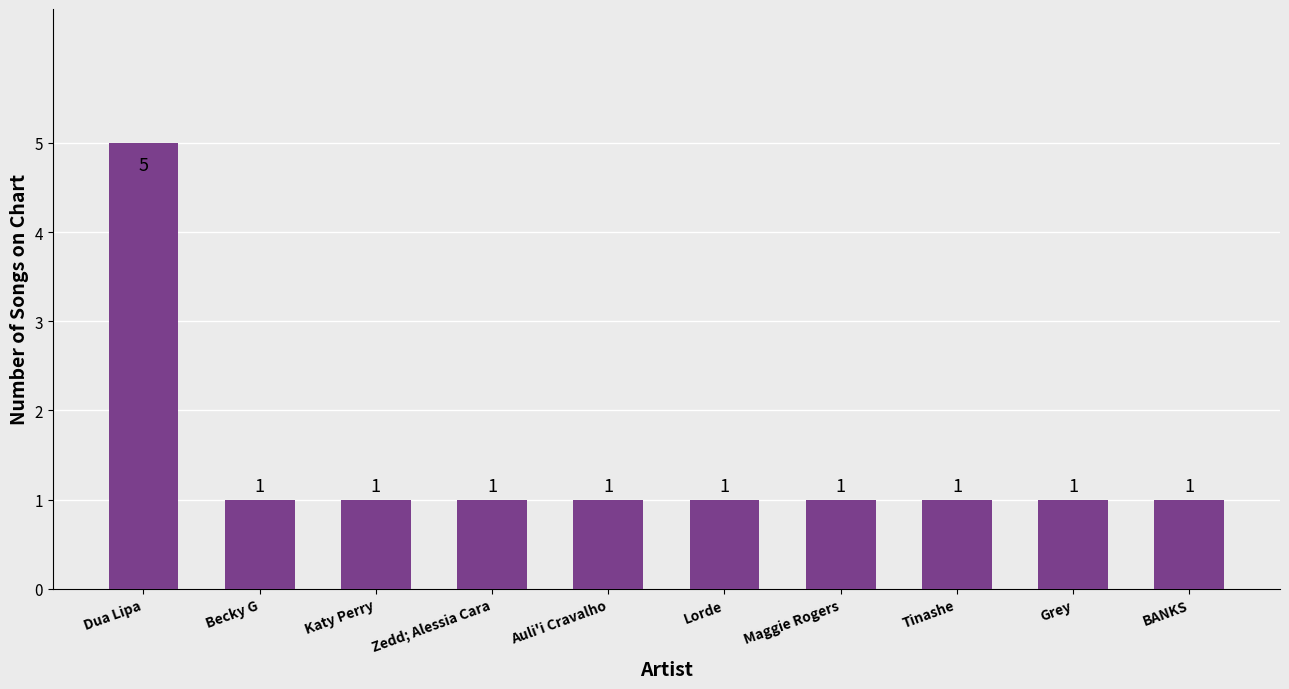

How many bars are there in total?

10